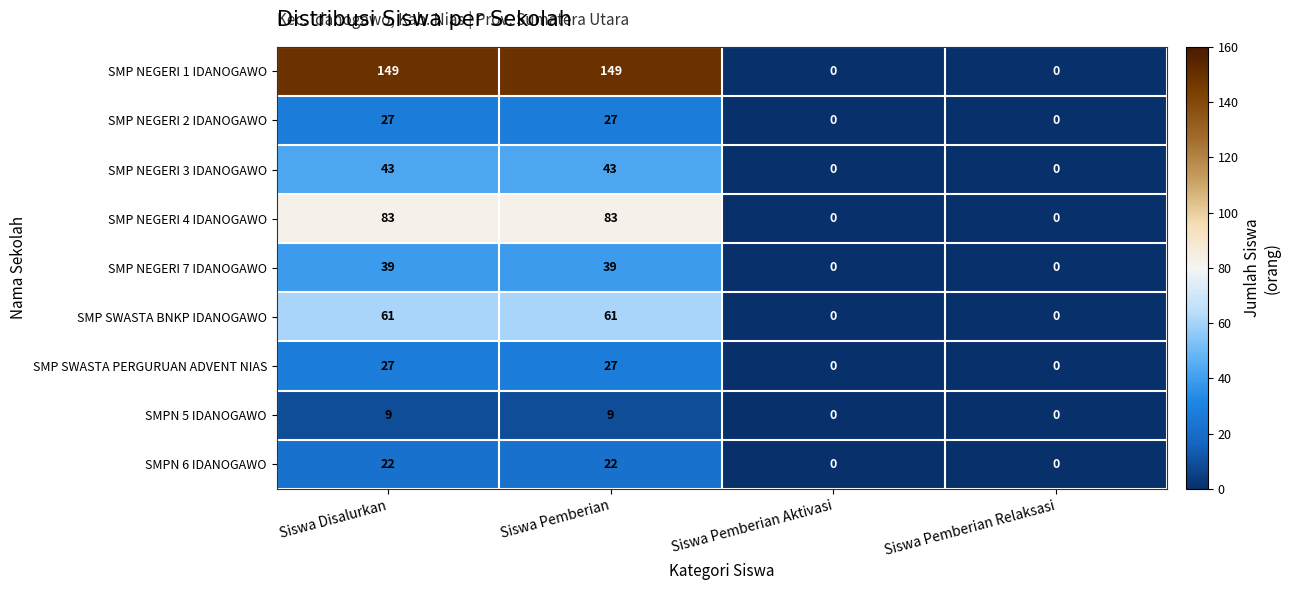

What is the difference between the maximum and minimum values in the SMPN 6 IDANOGAWO series?

22